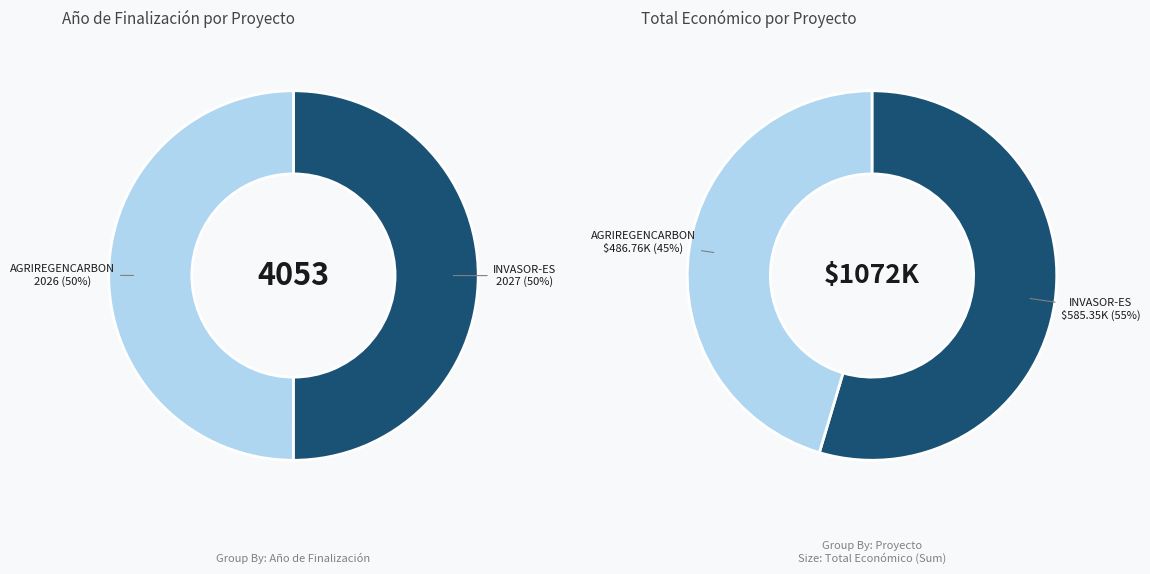

Count the number of slices in the pie.

2